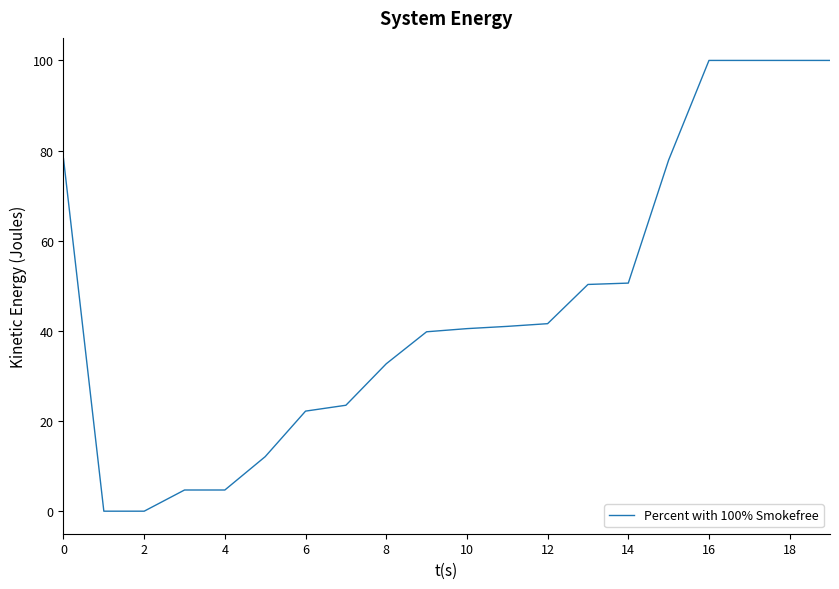

What is the maximum value shown in the chart?

100.0